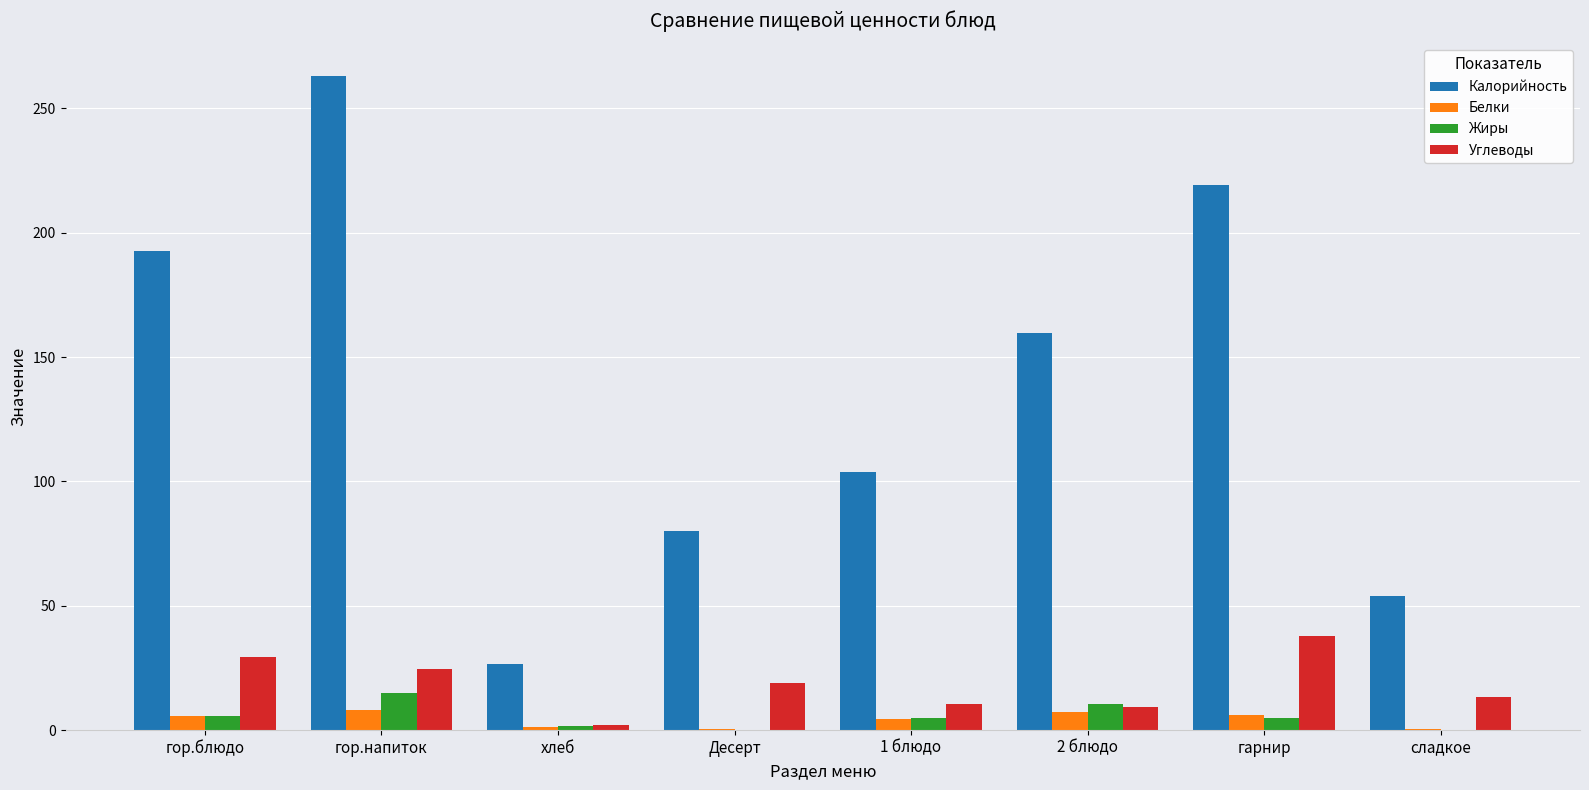

True or false: Белки has a value of 6.2 at гарнир.

True